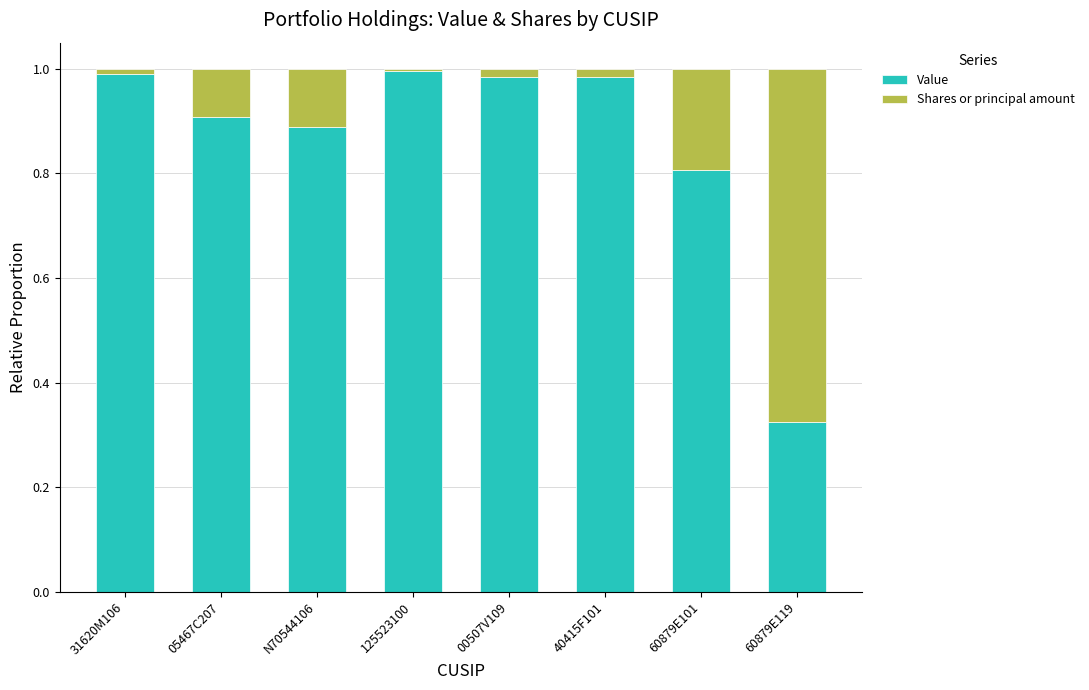

Which category has the lowest value in the Value series?

60879E119